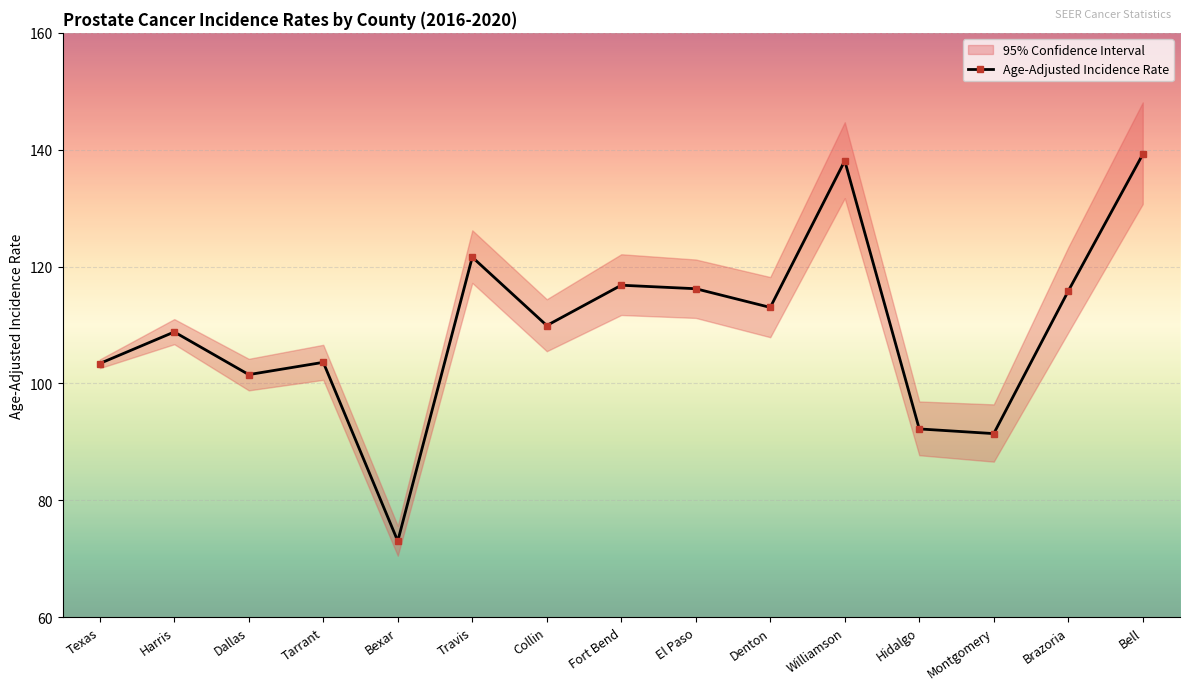

At which label does the data first exceed 109?

Travis